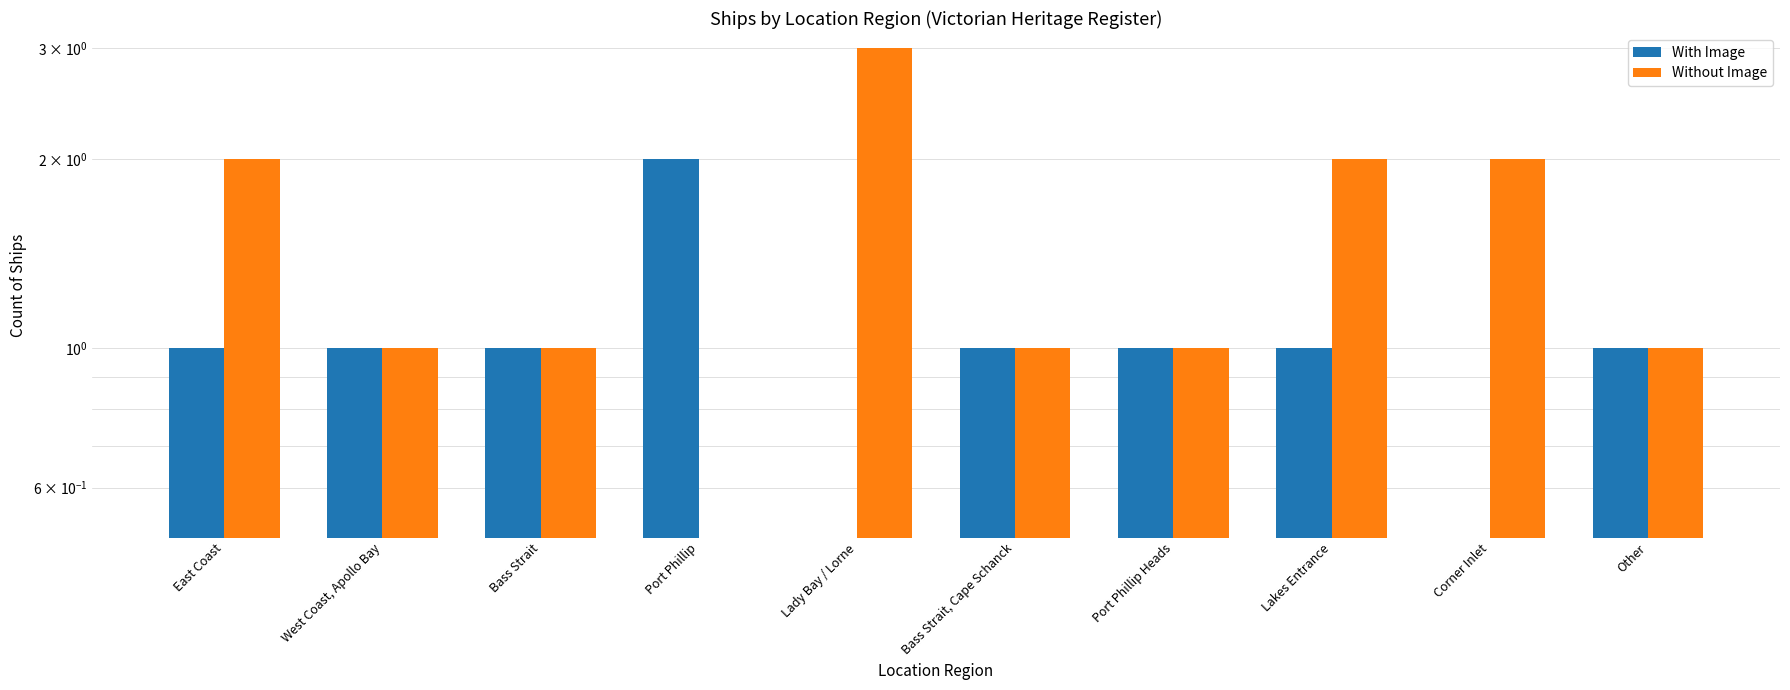

Which series has the largest range (max minus min)?

Without Image